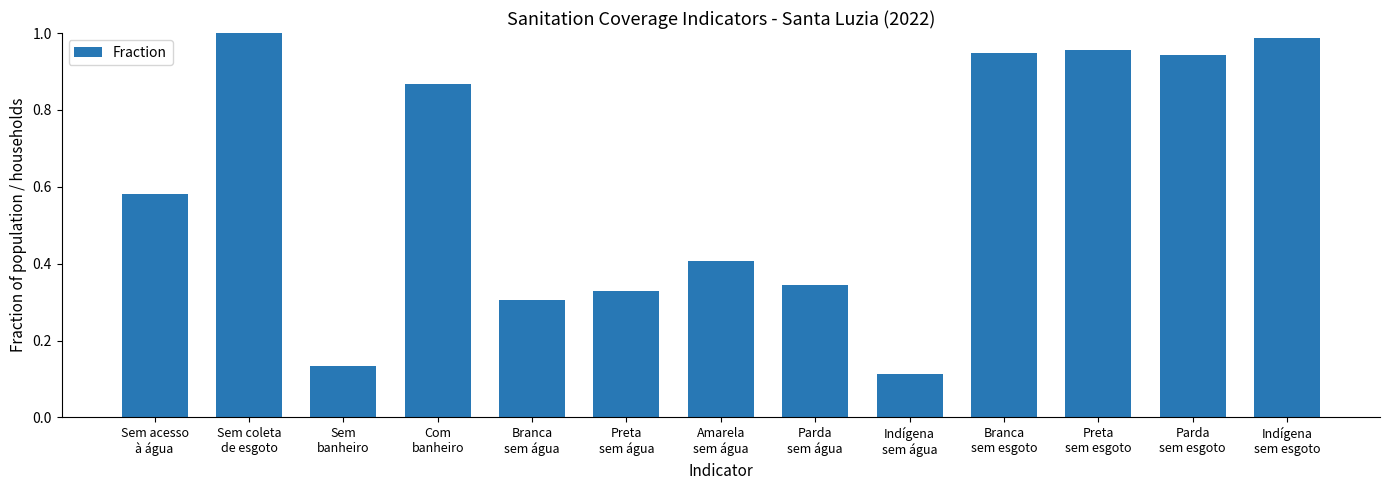

List the labels in order of value, smallest first.

Indígena
sem água, Sem
banheiro, Branca
sem água, Preta
sem água, Parda
sem água, Amarela
sem água, Sem acesso
à água, Com
banheiro, Parda
sem esgoto, Branca
sem esgoto, Preta
sem esgoto, Indígena
sem esgoto, Sem coleta
de esgoto